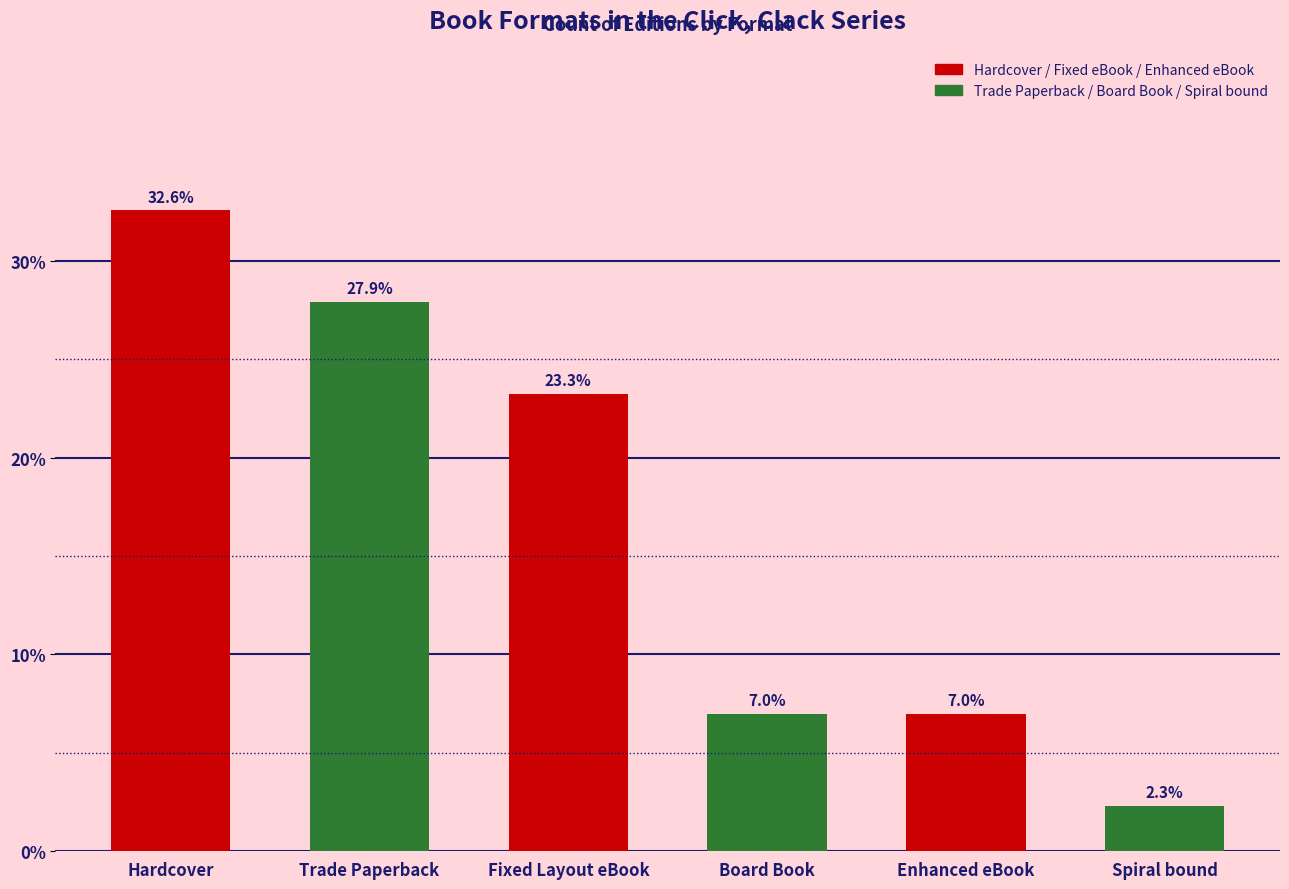

How many bars are there in total?

6